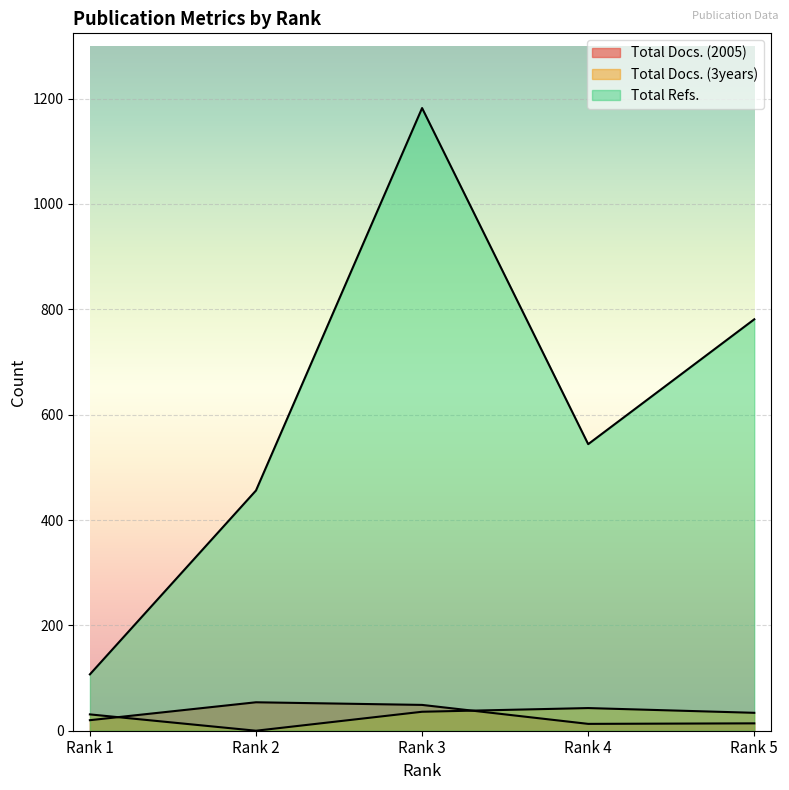

What are all the series names shown in the legend?

Total Docs. (2005), Total Docs. (3years), Total Refs.